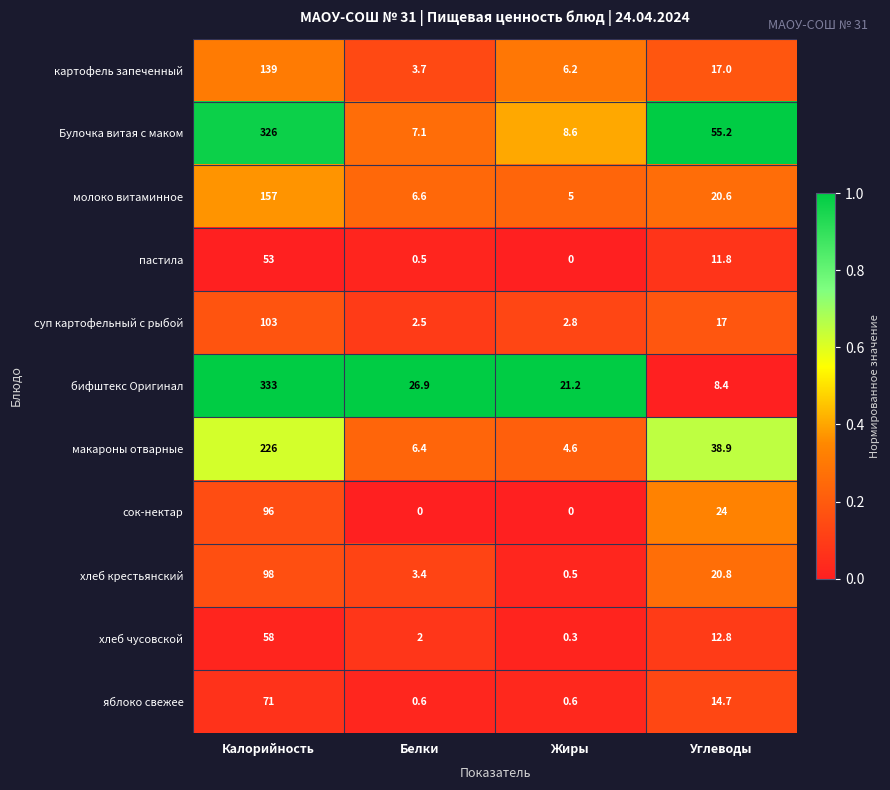

At which category is the sum across all series the highest?

Калорийность